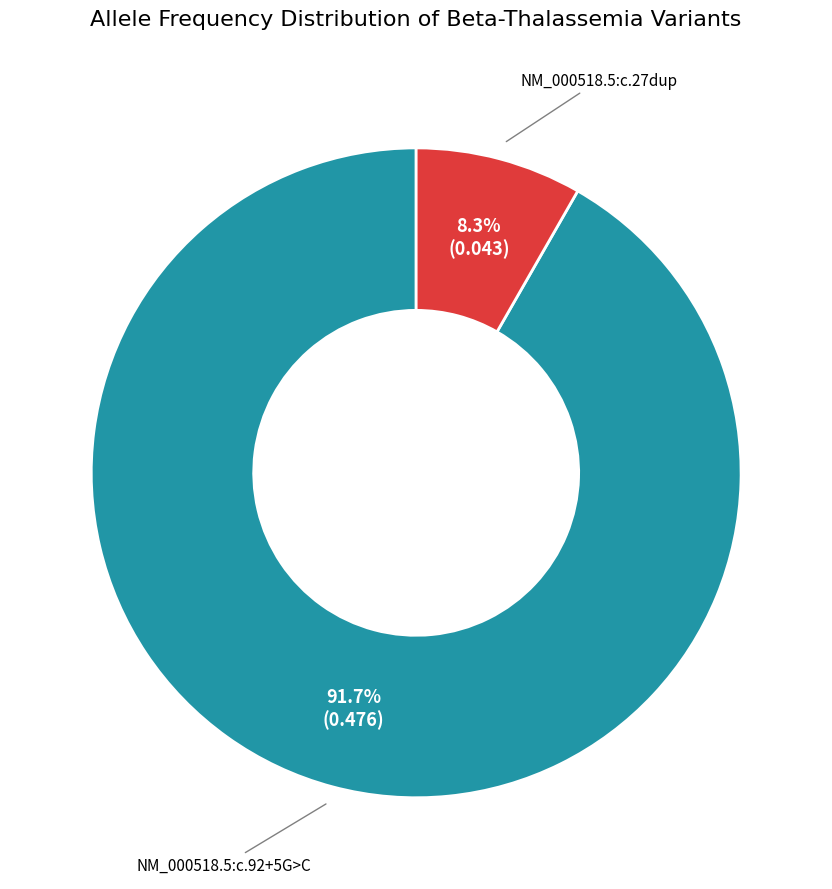

To the nearest percent, what is the average slice percentage?

50%